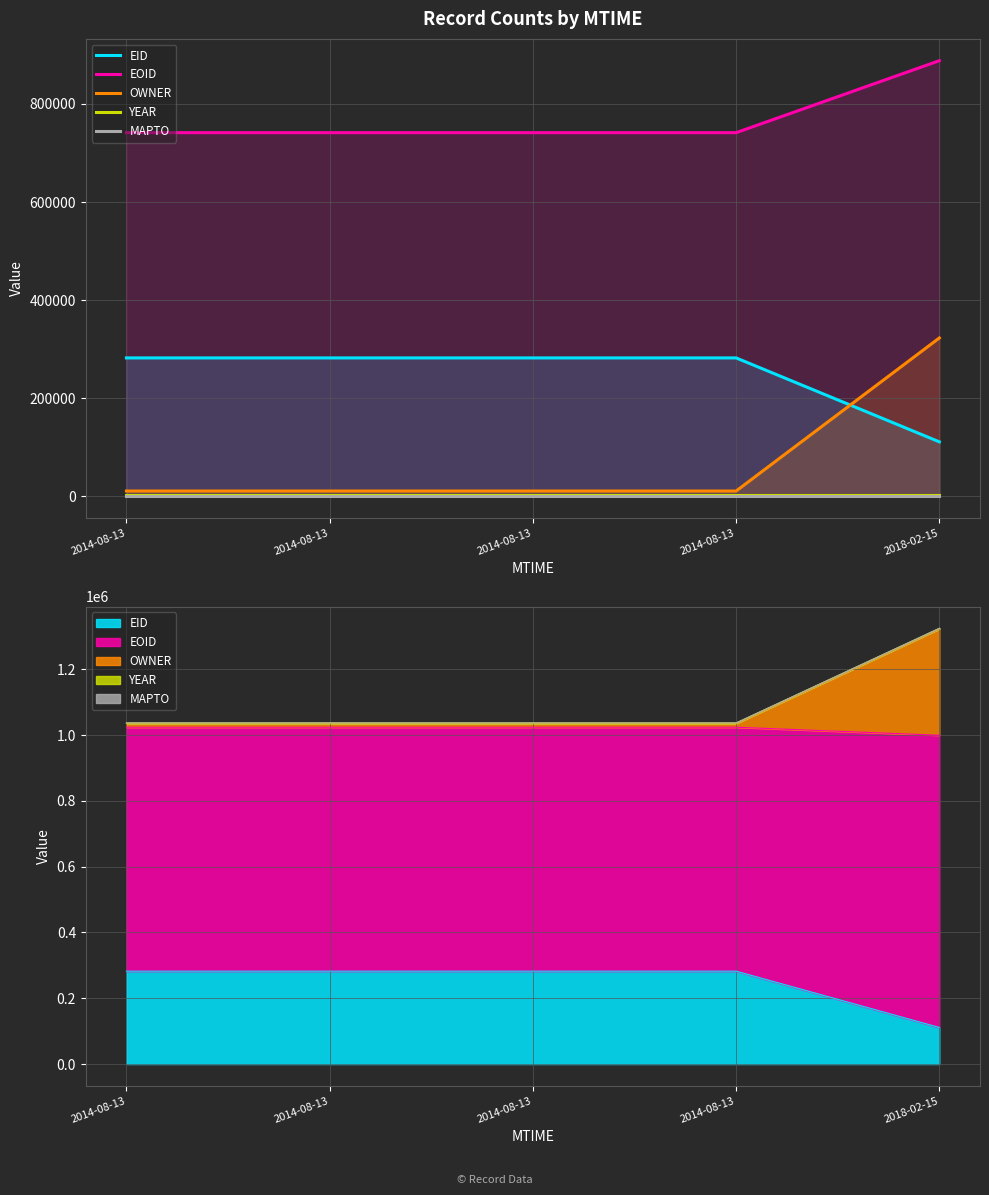

What is the difference between the highest and lowest values at 2014-08-13?

741441